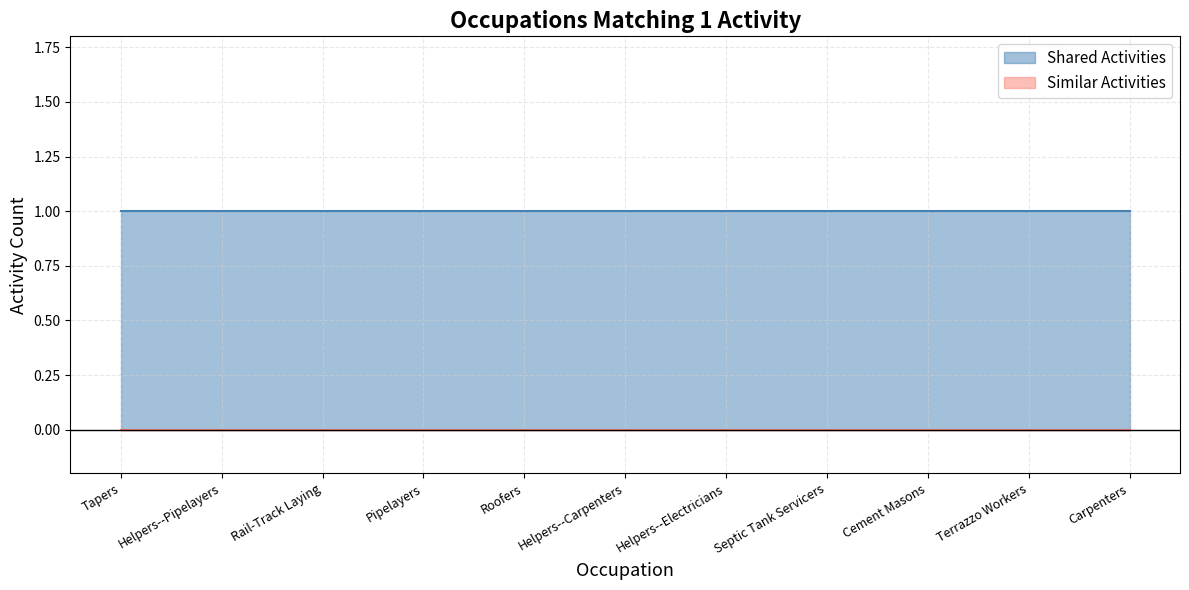

What is the spread (max minus min) of values at Terrazzo Workers?

1